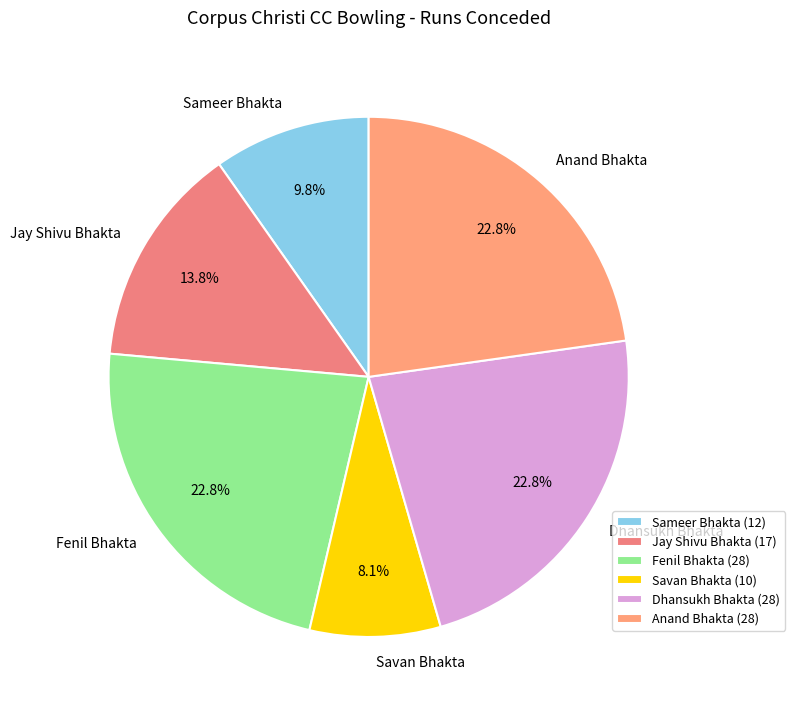

Is there a majority slice in this chart?

No